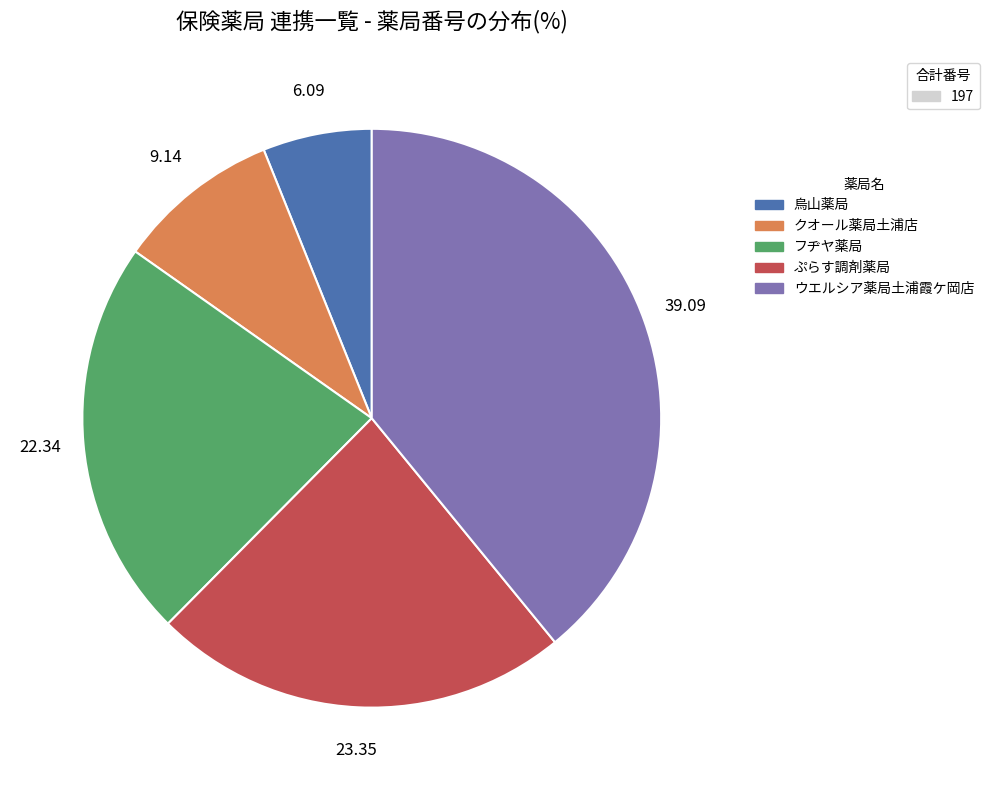

What is the ratio of the value at ウエルシア薬局土浦霞ケ岡店 to the value at クオール薬局土浦店?

4.3